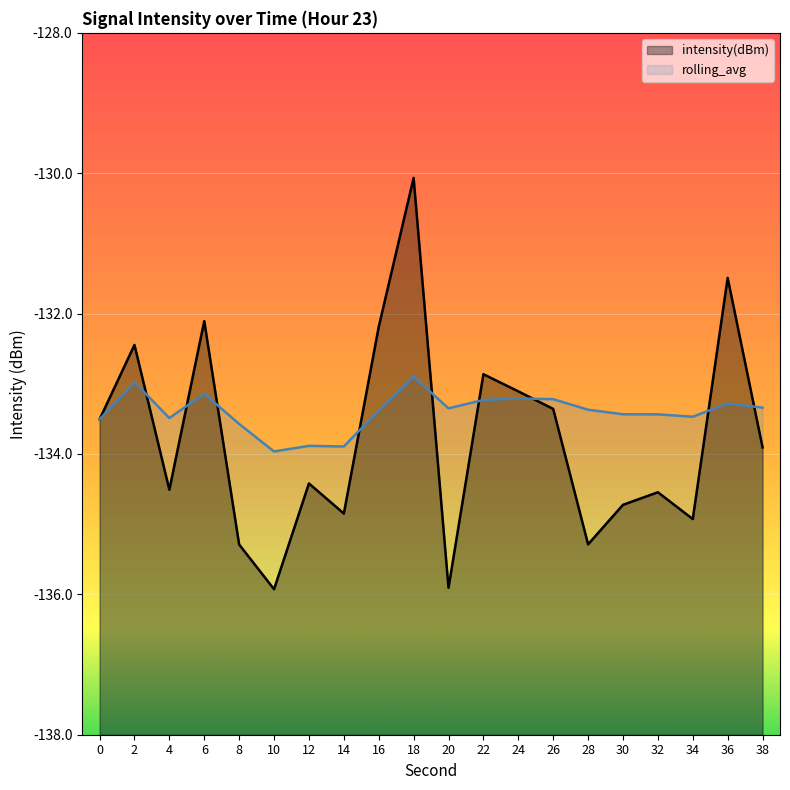

What are all the series names shown in the legend?

intensity(dBm), rolling_avg